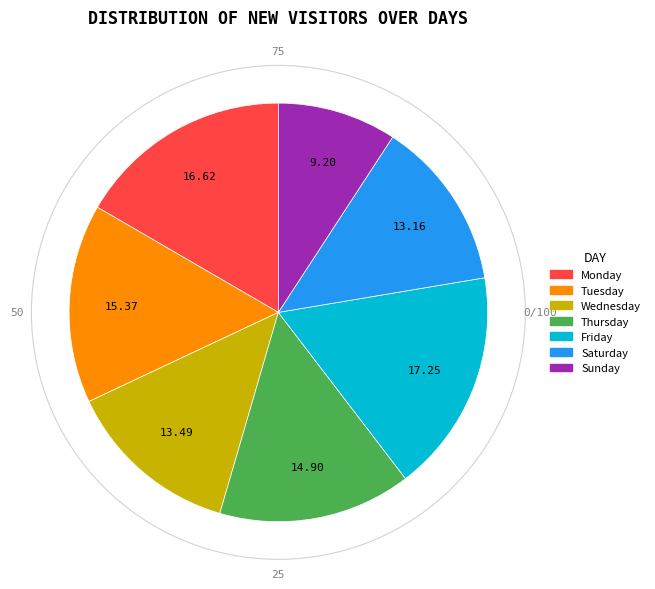

Does Wednesday account for over 50% of the chart?

No